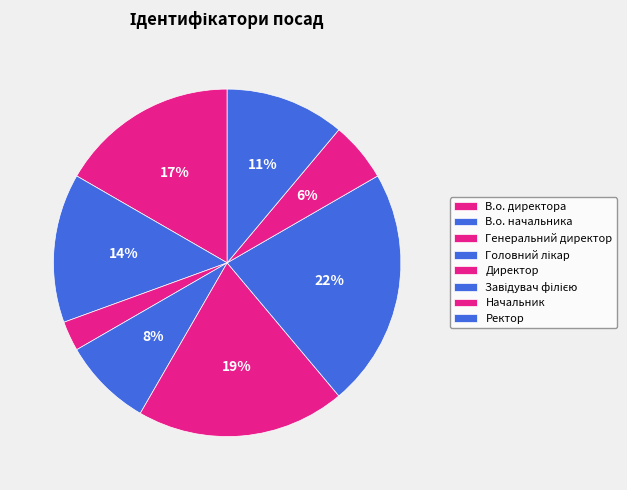

True or false: Директор accounts for 11% of the total.

False